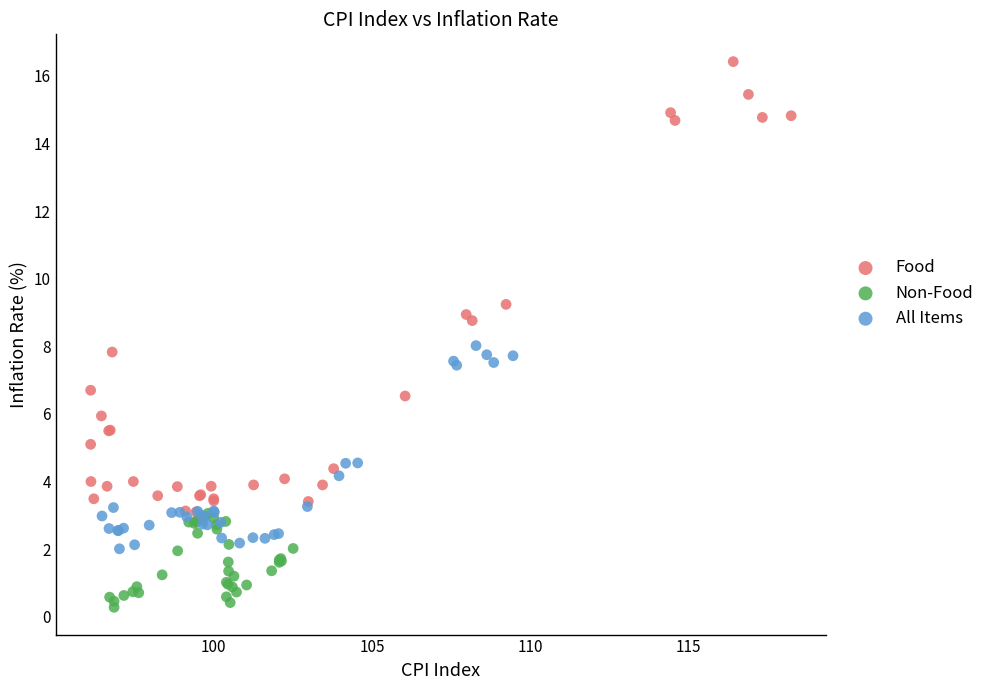

Which series has the widest spread of Y values?

Food